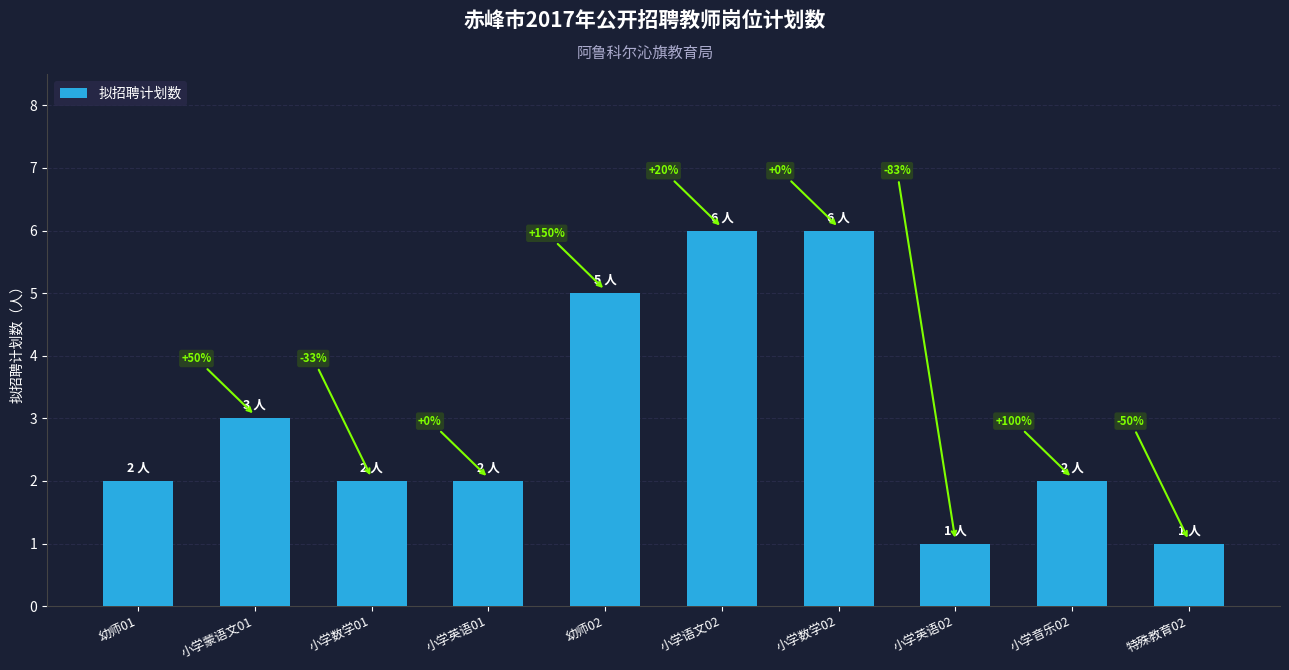

Where is the data nearest to the value 3?

小学蒙语文01